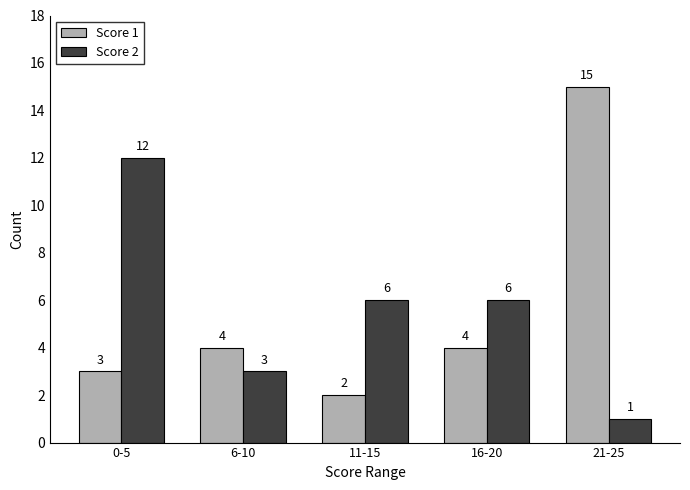

How many series are shown in this chart?

2